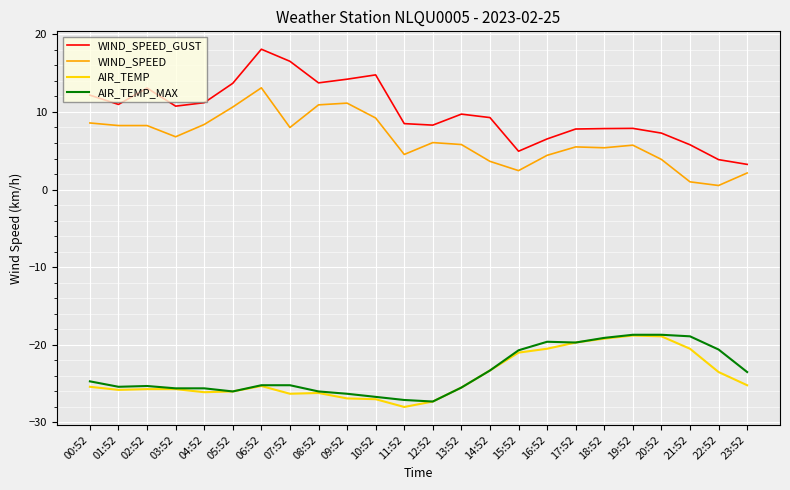

What is the average value of the AIR_TEMP series?

-24.1